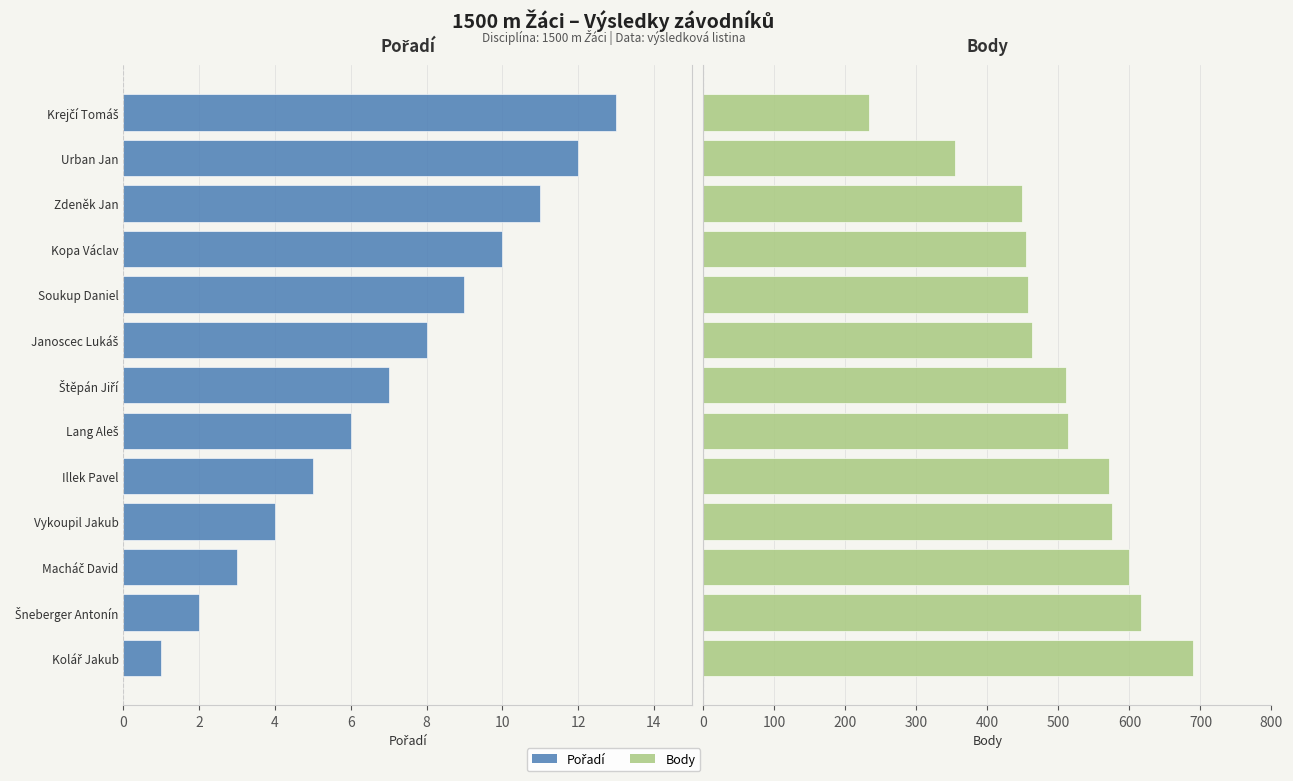

How many series are shown in this chart?

2